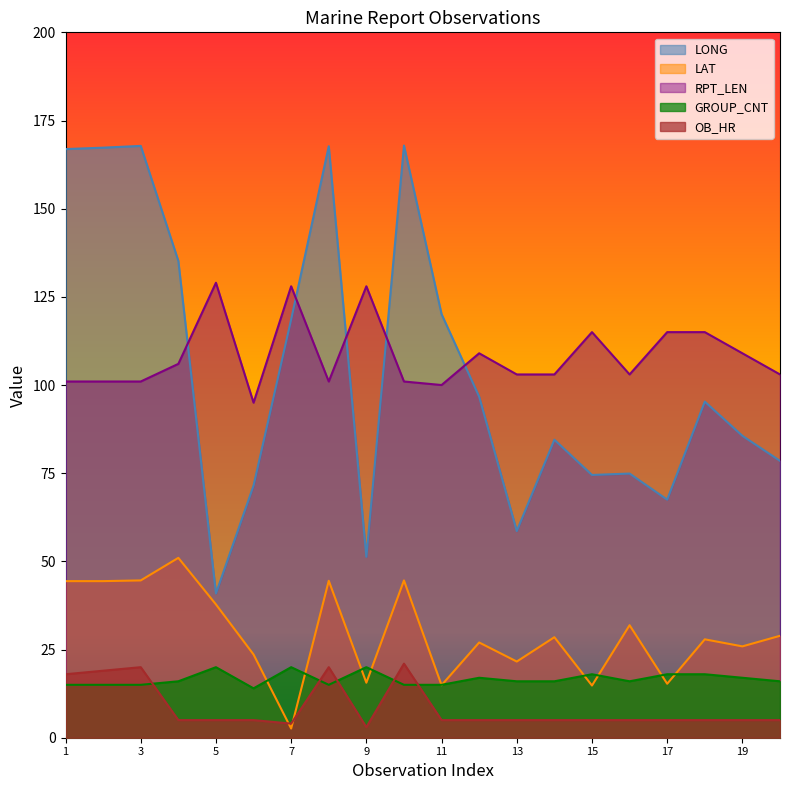

What is the maximum value shown in the chart?

167.9